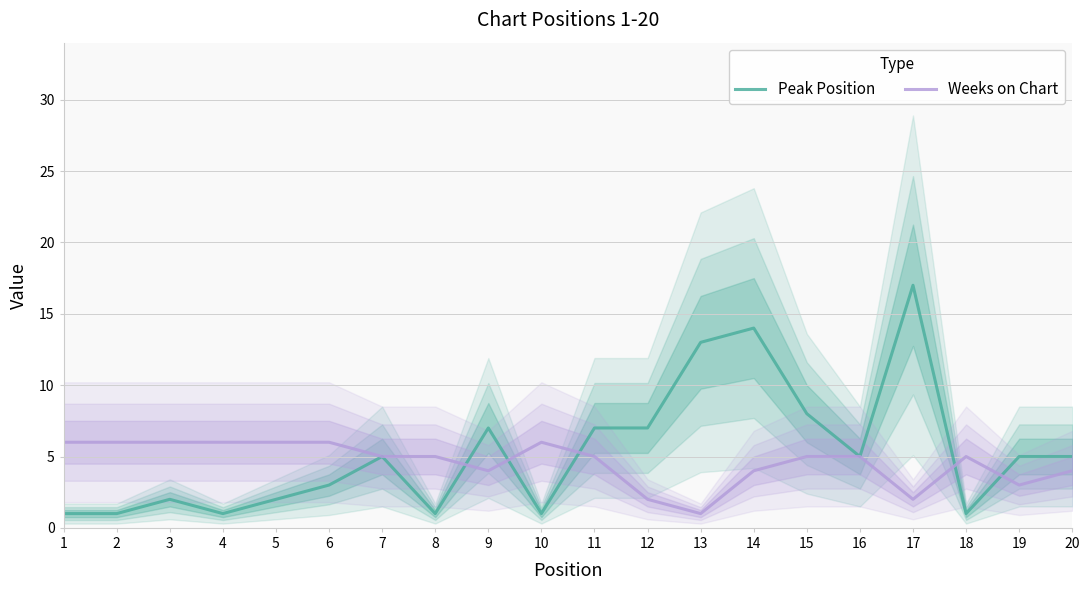

How many lines are shown in the chart?

2